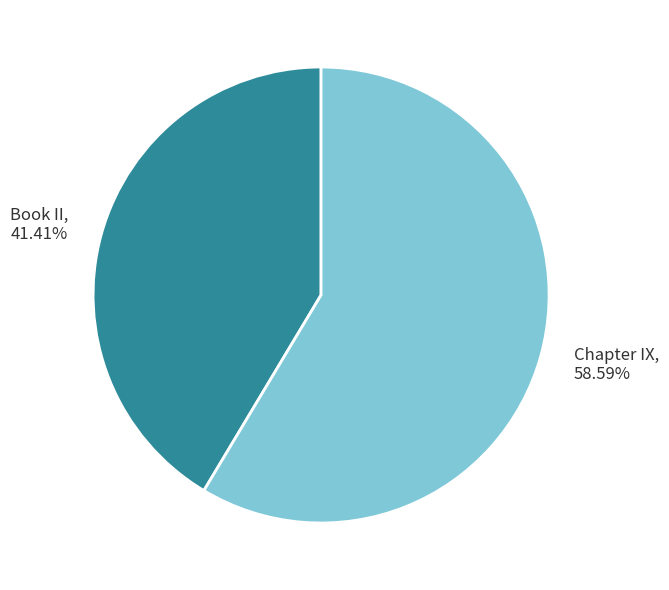

Between Chapter IX and Book II, which is larger?

Chapter IX